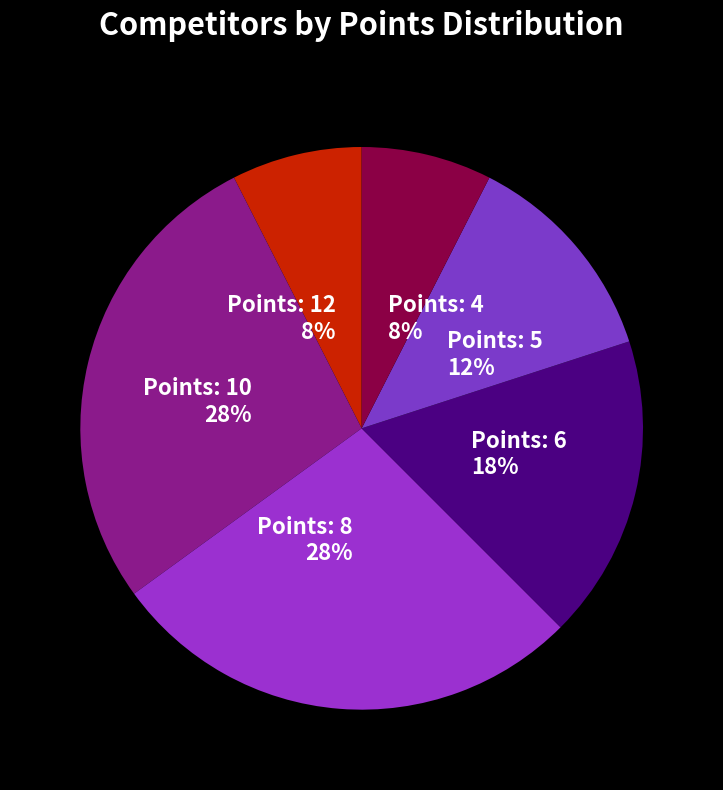

Count the number of slices in the pie.

6